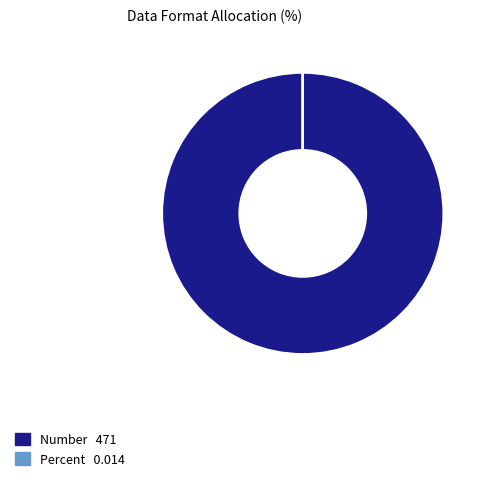

What is the majority slice?

Number